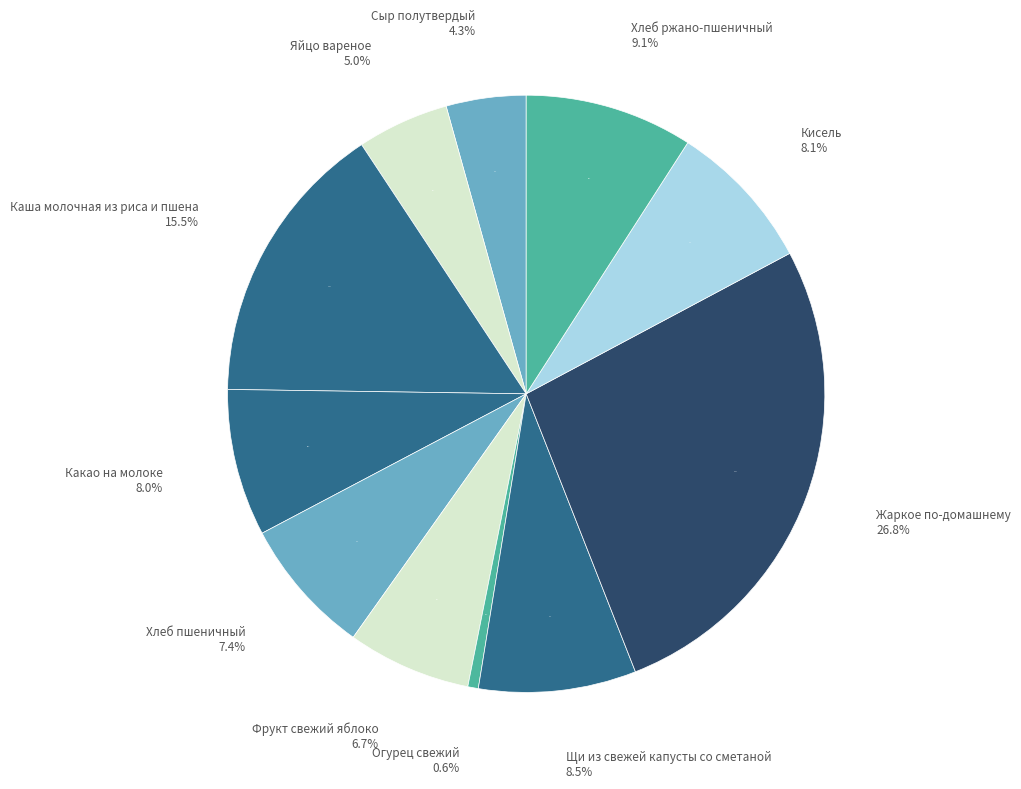

What is the largest slice in the pie chart?

Жаркое по-домашнему